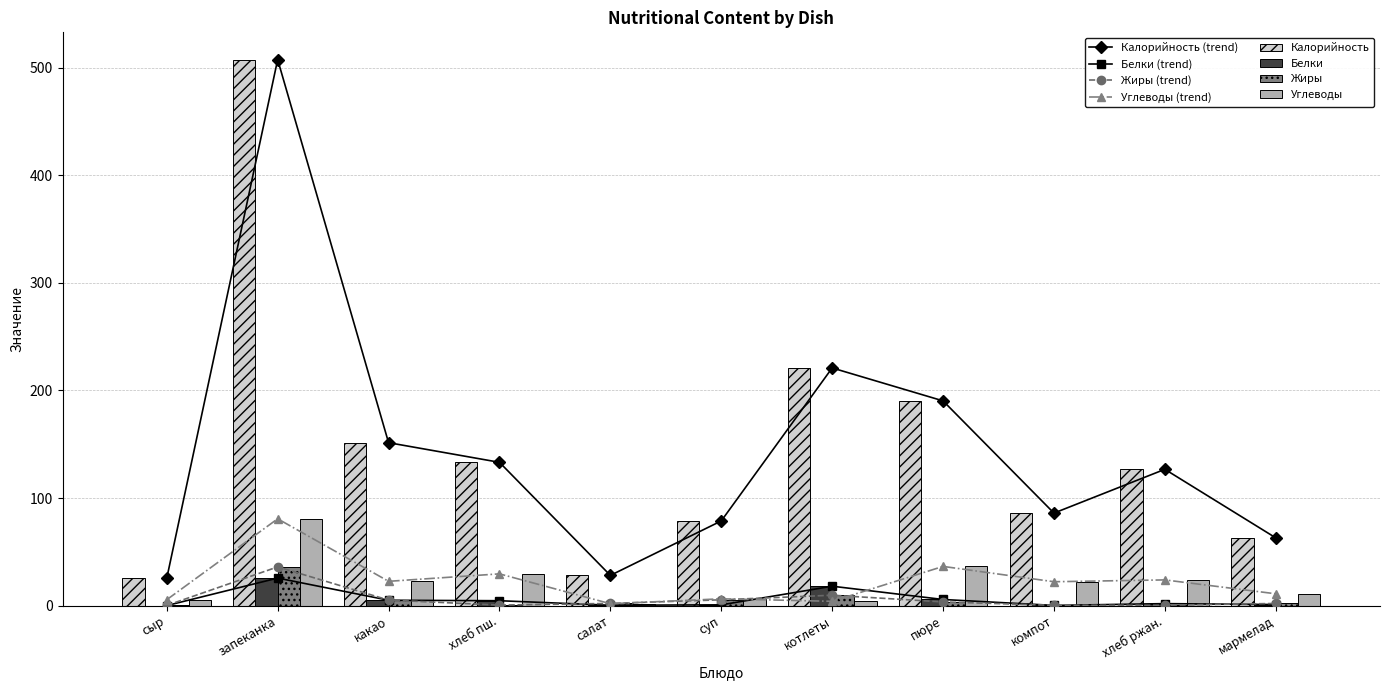

The value of Калорийность at пюре is 72.6. True or false?

False